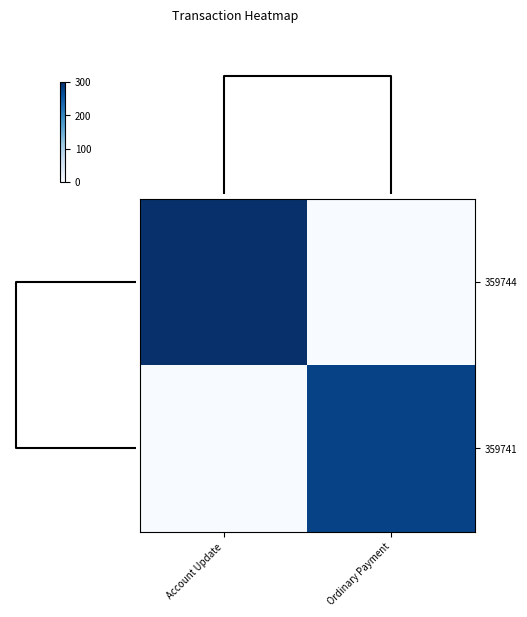

Reading left to right, list all the values displayed in this chart.

359744: Account Update=300.0	Ordinary Payment=0.0
359741: Account Update=0.0	Ordinary Payment=278.7